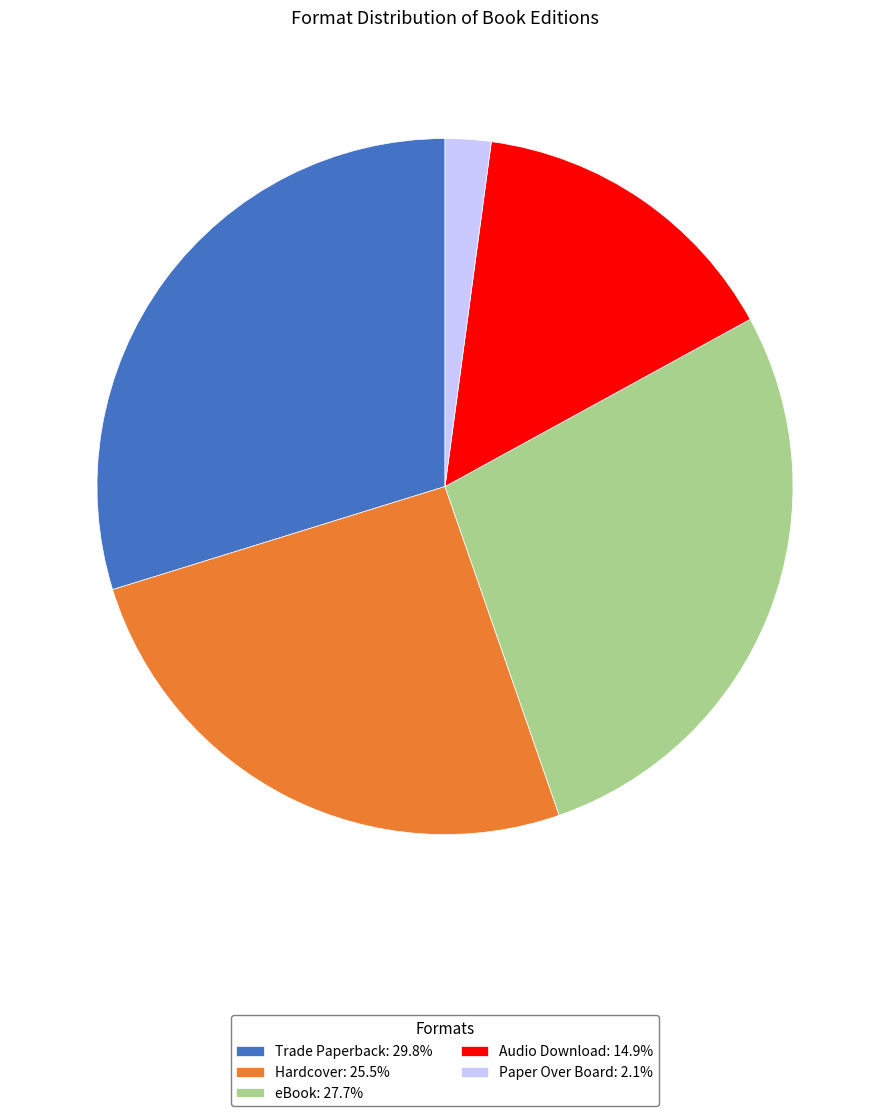

Which has a higher value, Trade Paperback or eBook?

Trade Paperback